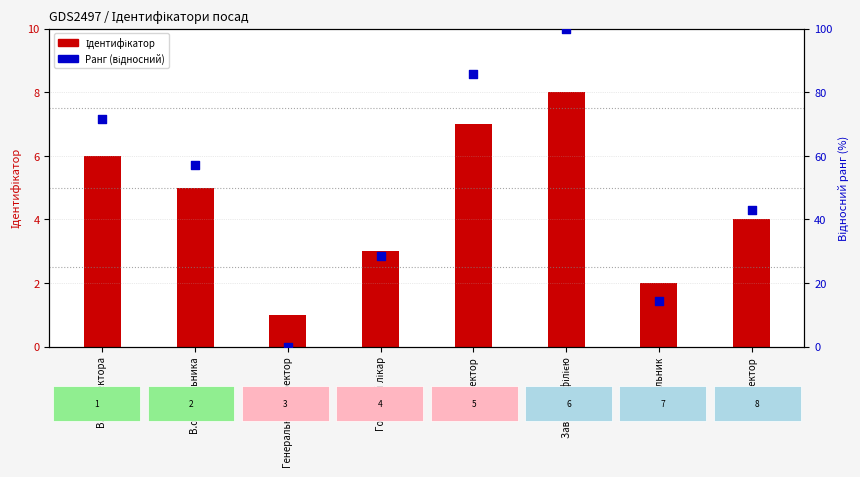

At which category is the sum across all series the highest?

Завідувач філією